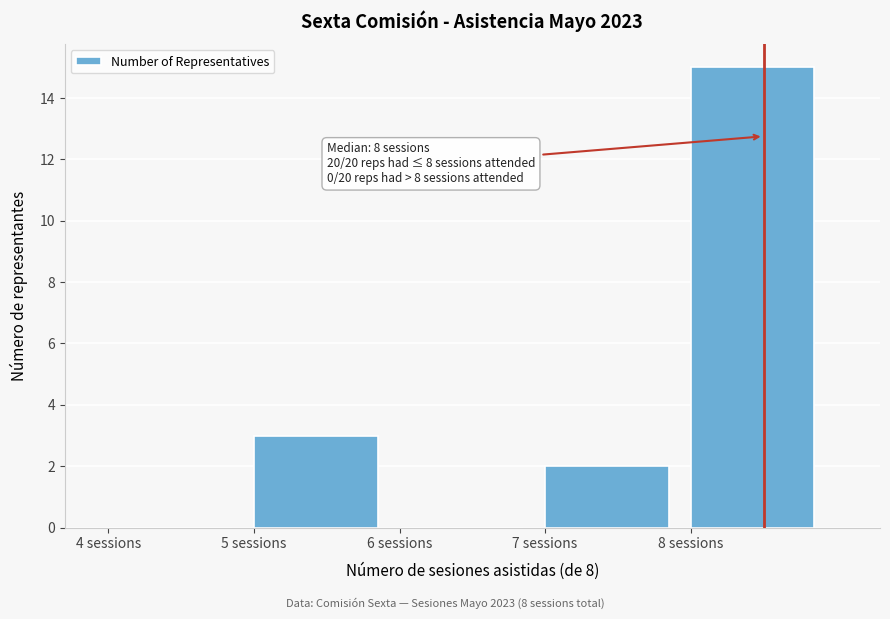

Over which range of the x-axis is the bar tallest?

8 to 9